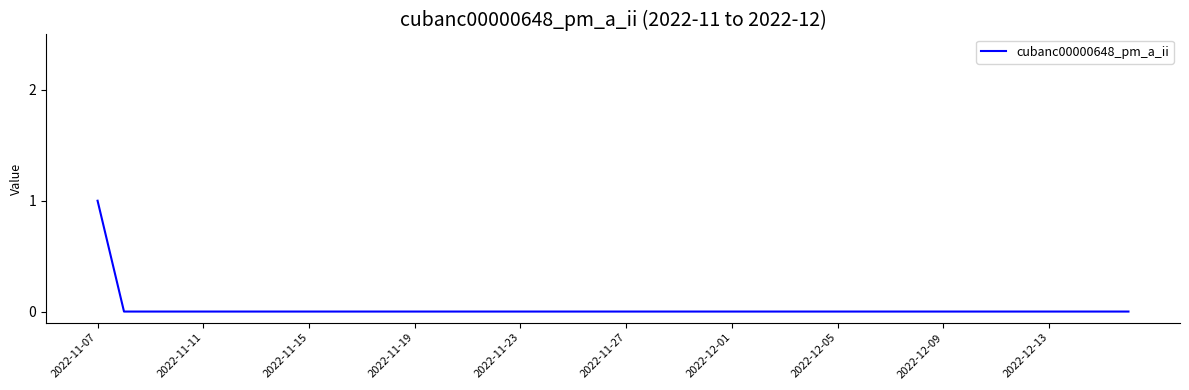

The value at 2022-11-19 is 0. True or false?

True